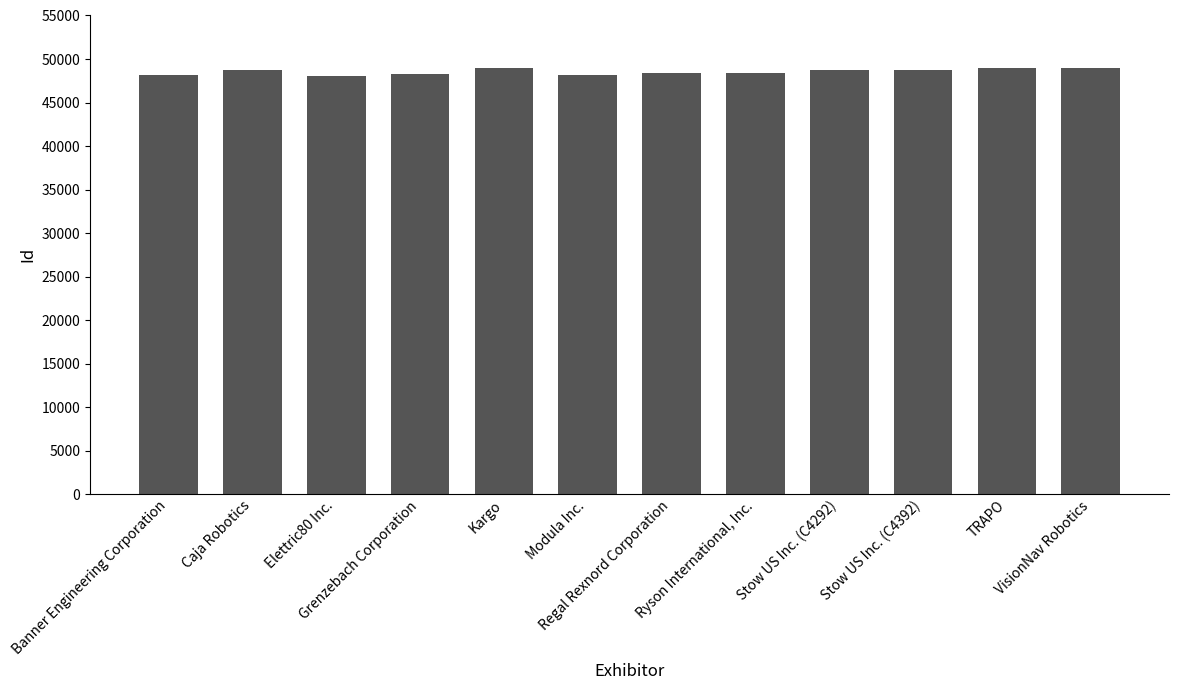

True or false: the data shows 87037 at Stow US Inc. (C4292).

False